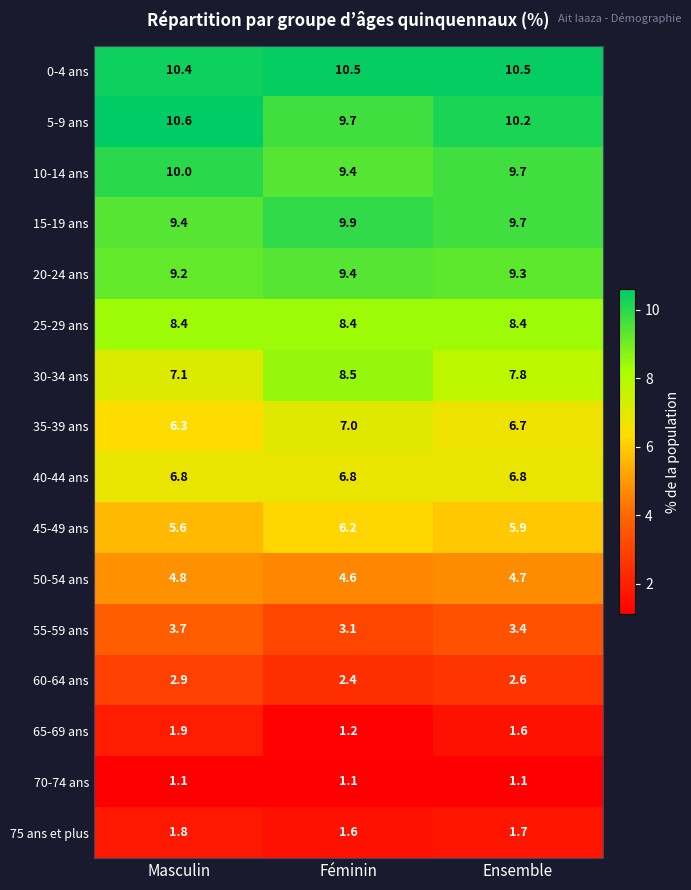

What is the total value across all series at Masculin?

100.0